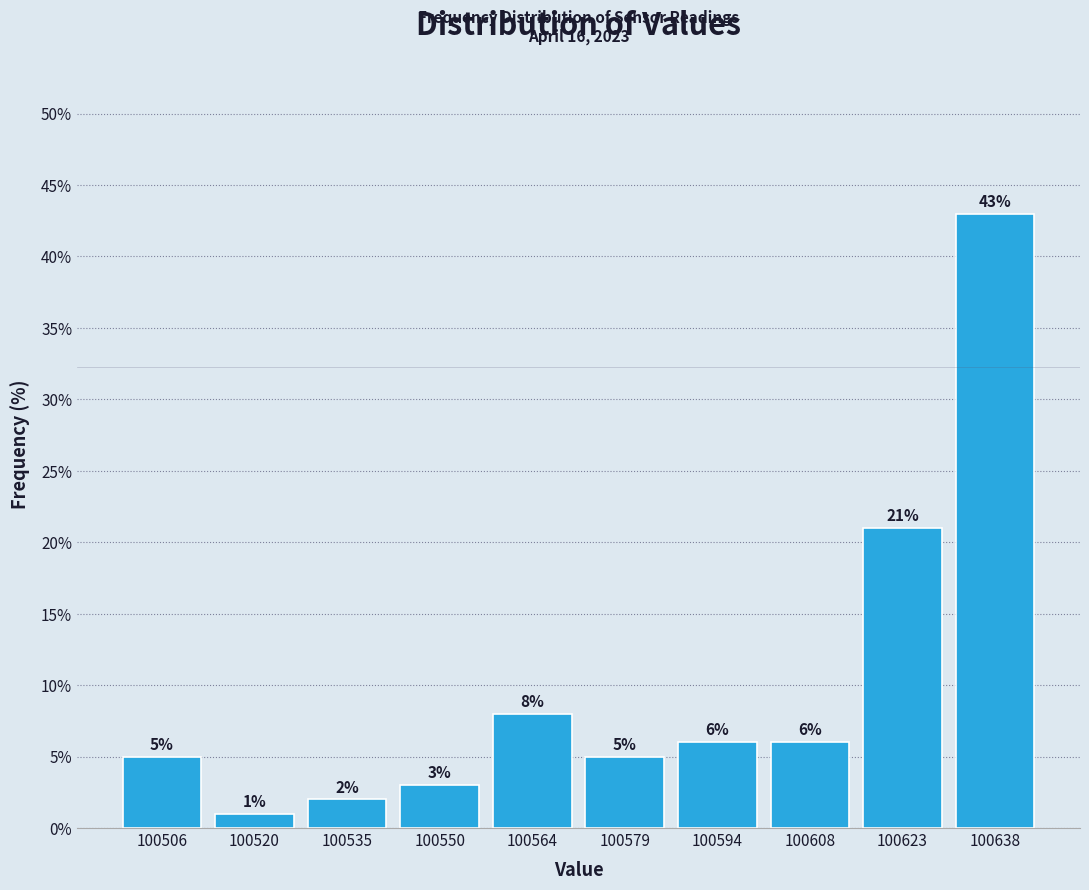

Reading left to right, transcribe this chart: for each bar, give the range it covers on the x-axis and its height. The bar edges are not printed on the chart, so give them approximately, as read against the axis.

100498 to 100514: 5
100514 to 100528: 1
100528 to 100542: 2
100542 to 100558: 3
100558 to 100572: 8
100572 to 100586: 5
100586 to 100602: 6
100602 to 100616: 6
100616 to 100630: 21
100630 to 100646: 43